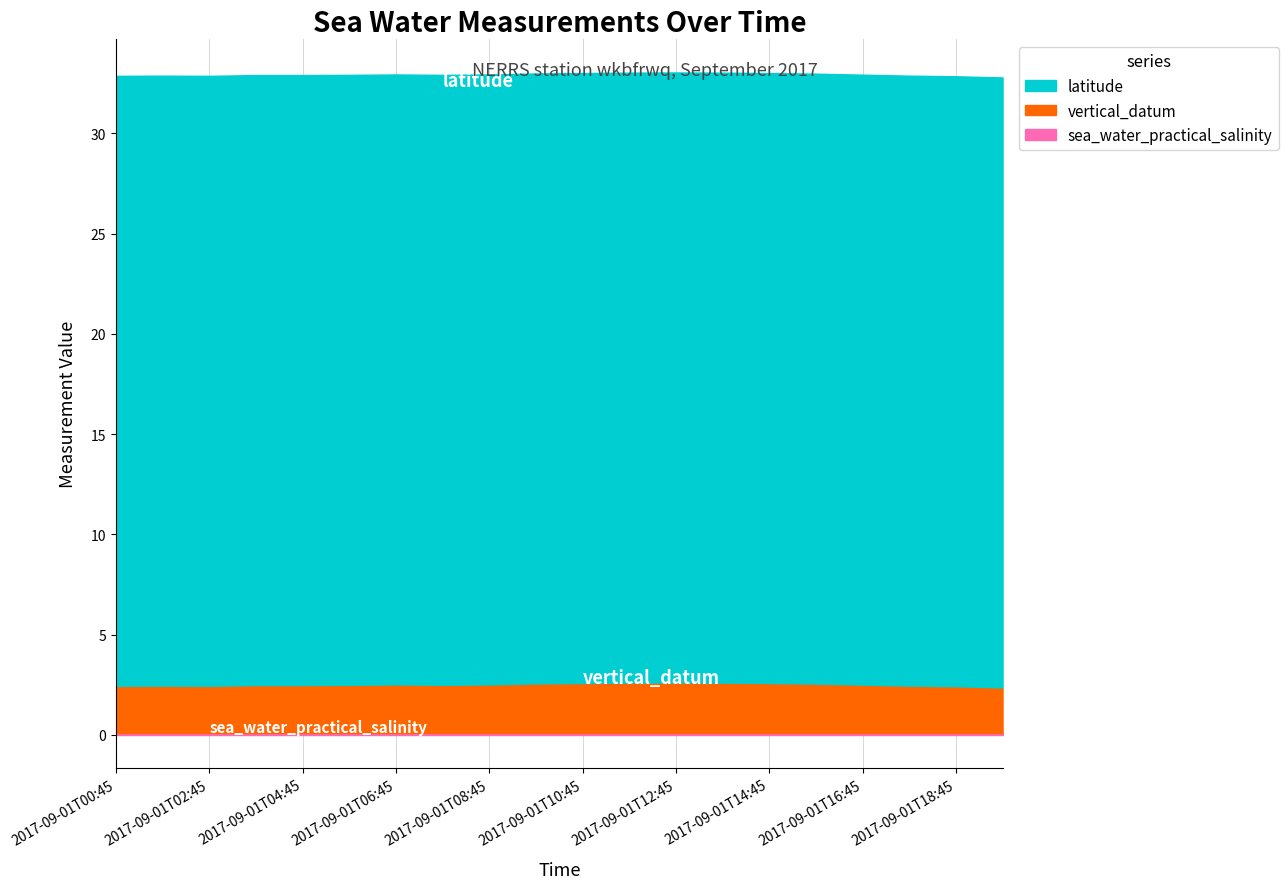

What position from the left is 2017-09-01T10:45?

11